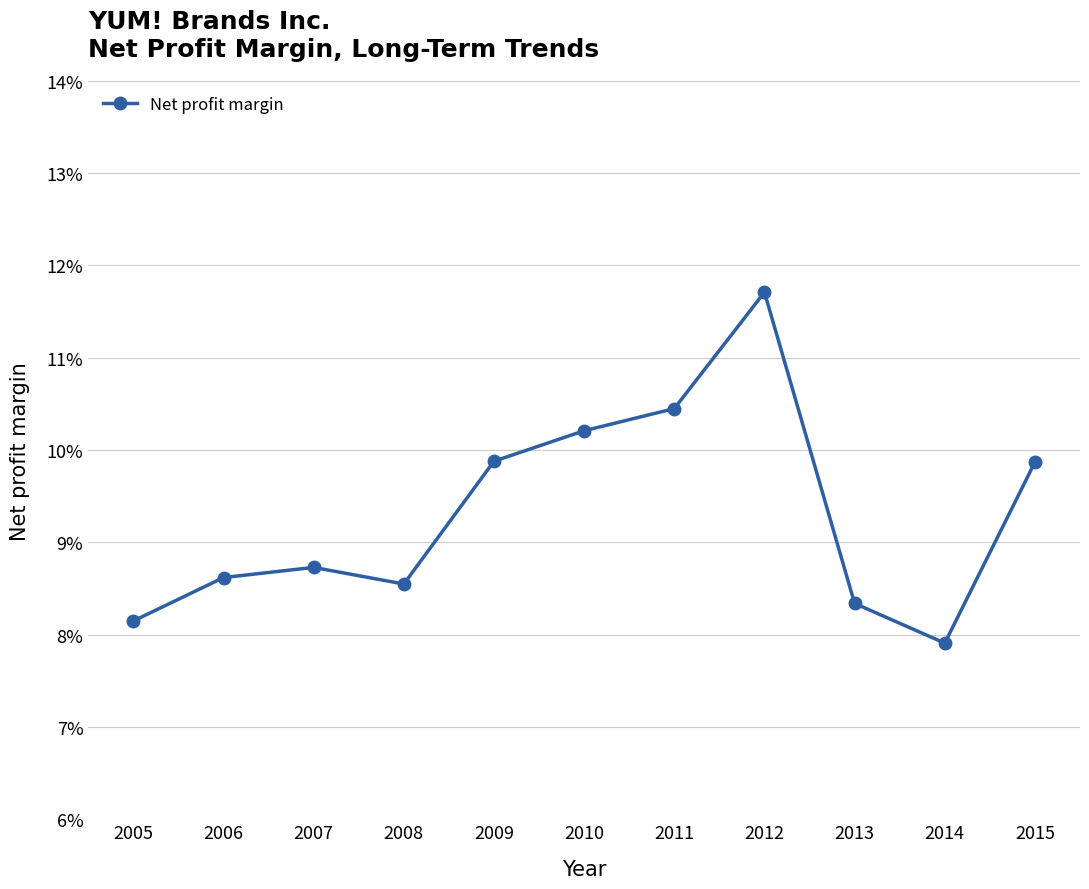

Is this an area chart (filled region under the line)?

No